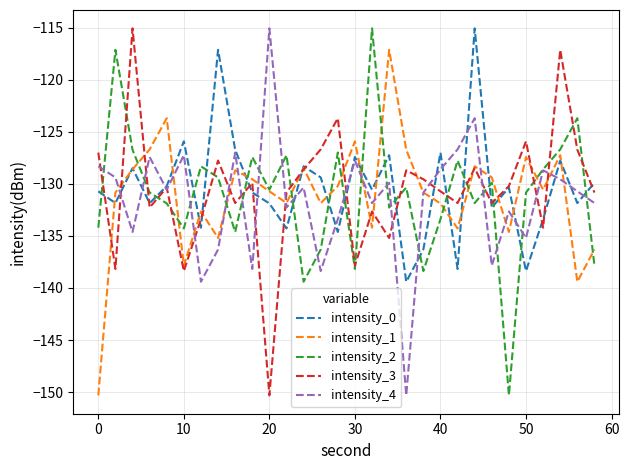

What is the highest value of the intensity_2 series?

-115.1